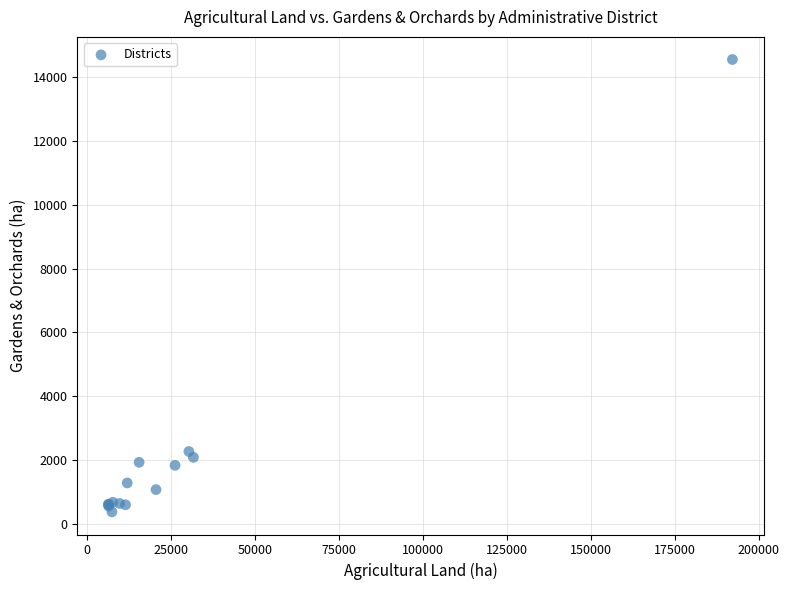

What Y value in the scatter plot is closest to 7464?

2269.0